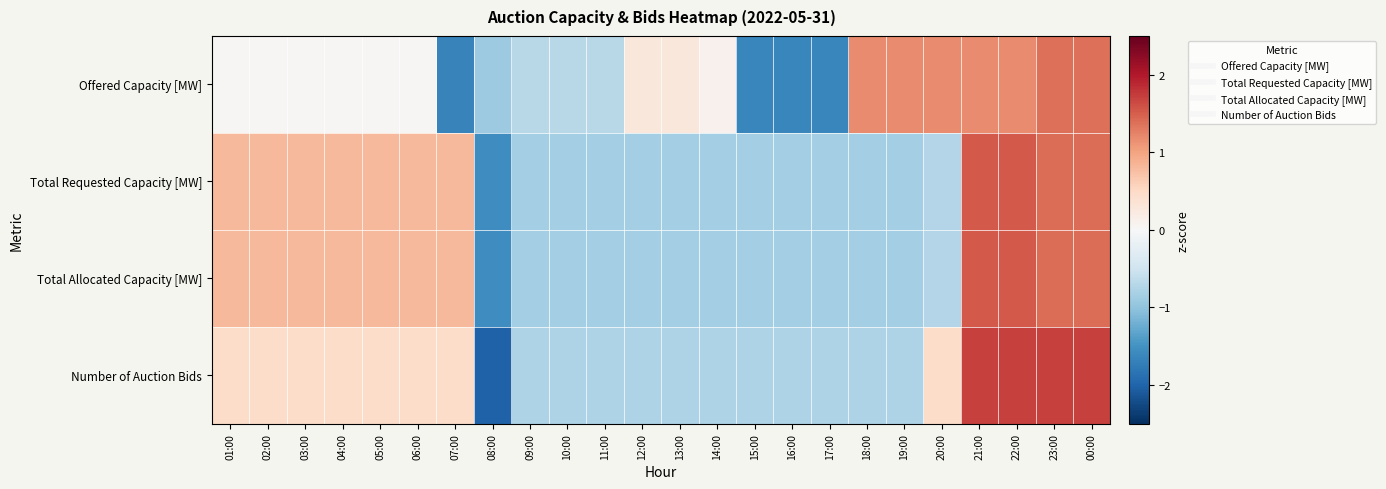

Reading left to right, transcribe all the data shown in this chart.

Offered Capacity [MW]: 01:00=0.0	02:00=0.0	03:00=0.0	04:00=0.0	05:00=0.0	06:00=0.0	07:00=-1.7	08:00=-0.9	09:00=-0.7	10:00=-0.7	11:00=-0.7	12:00=0.3	13:00=0.3	14:00=0.1	15:00=-1.6	16:00=-1.6	17:00=-1.6	18:00=1.2	19:00=1.2	20:00=1.2	21:00=1.2	22:00=1.2	23:00=1.4	00:00=1.4
Total Requested Capacity [MW]: 01:00=0.8	02:00=0.8	03:00=0.8	04:00=0.8	05:00=0.8	06:00=0.8	07:00=0.8	08:00=-1.6	09:00=-0.8	10:00=-0.8	11:00=-0.8	12:00=-0.8	13:00=-0.8	14:00=-0.8	15:00=-0.8	16:00=-0.8	17:00=-0.8	18:00=-0.8	19:00=-0.8	20:00=-0.7	21:00=1.5	22:00=1.5	23:00=1.4	00:00=1.4
Total Allocated Capacity [MW]: 01:00=0.8	02:00=0.8	03:00=0.8	04:00=0.8	05:00=0.8	06:00=0.8	07:00=0.8	08:00=-1.6	09:00=-0.8	10:00=-0.8	11:00=-0.8	12:00=-0.8	13:00=-0.8	14:00=-0.8	15:00=-0.8	16:00=-0.8	17:00=-0.8	18:00=-0.8	19:00=-0.8	20:00=-0.7	21:00=1.5	22:00=1.5	23:00=1.4	00:00=1.4
Number of Auction Bids: 01:00=0.5	02:00=0.5	03:00=0.5	04:00=0.5	05:00=0.5	06:00=0.5	07:00=0.5	08:00=-2.0	09:00=-0.8	10:00=-0.8	11:00=-0.8	12:00=-0.8	13:00=-0.8	14:00=-0.8	15:00=-0.8	16:00=-0.8	17:00=-0.8	18:00=-0.8	19:00=-0.8	20:00=0.5	21:00=1.7	22:00=1.7	23:00=1.7	00:00=1.7